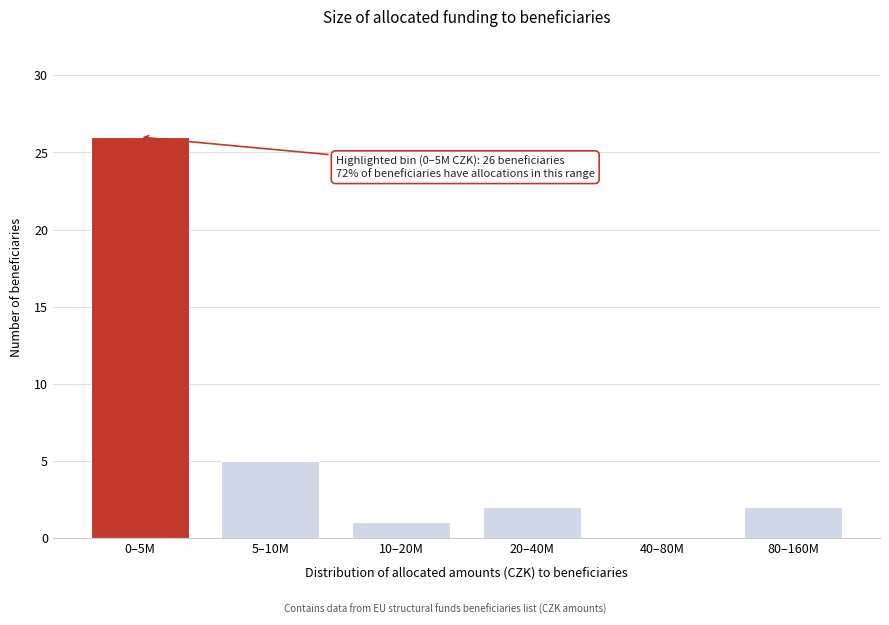

Reading left to right, extract all data points from this chart.

0–5M=26	5–10M=5	10–20M=1	20–40M=2	40–80M=0	80–160M=2